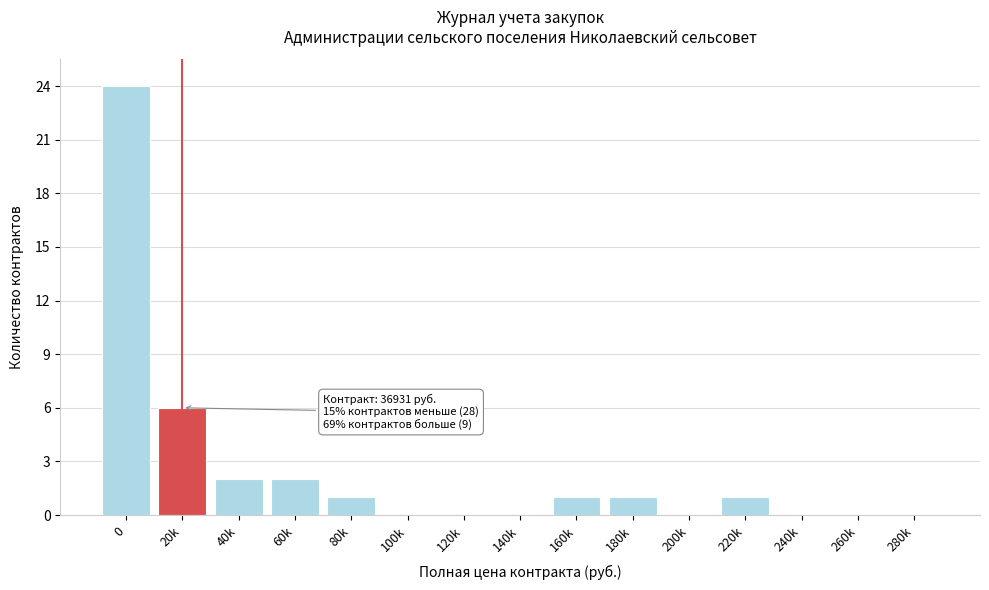

Reading left to right, extract all data points from this chart.

0=24	20k=6	40k=2	60k=2	80k=1	100k=0	120k=0	140k=0	160k=1	180k=1	200k=0	220k=1	240k=0	260k=0	280k=0